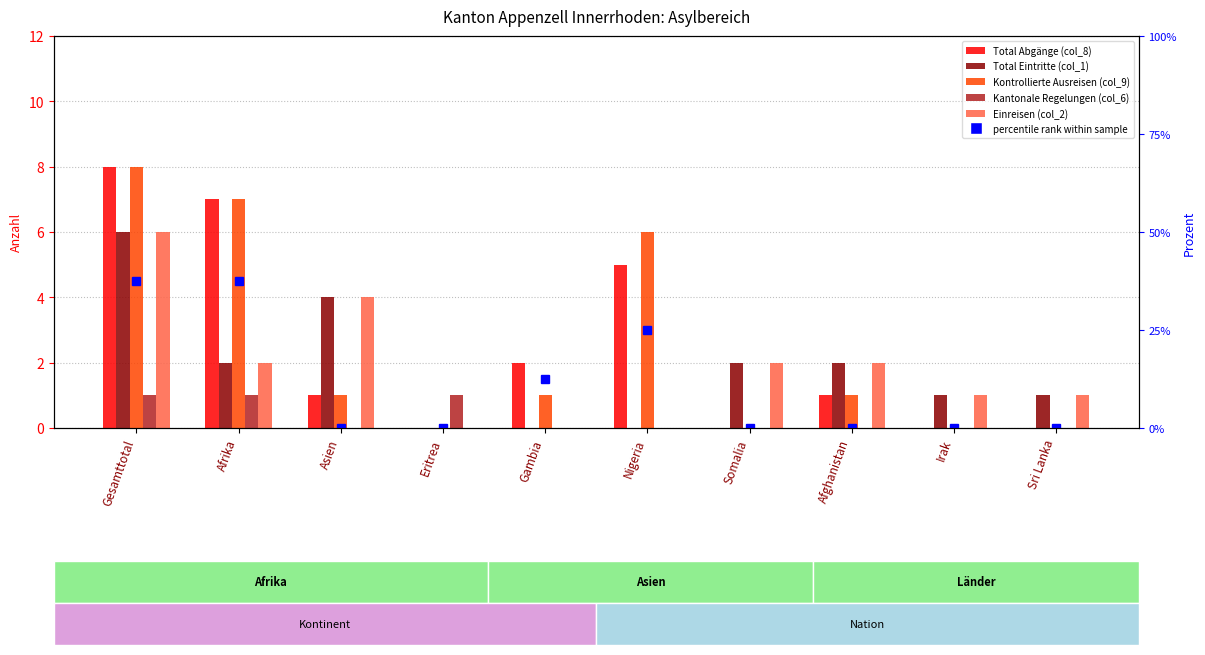

Are the bars horizontal?

No